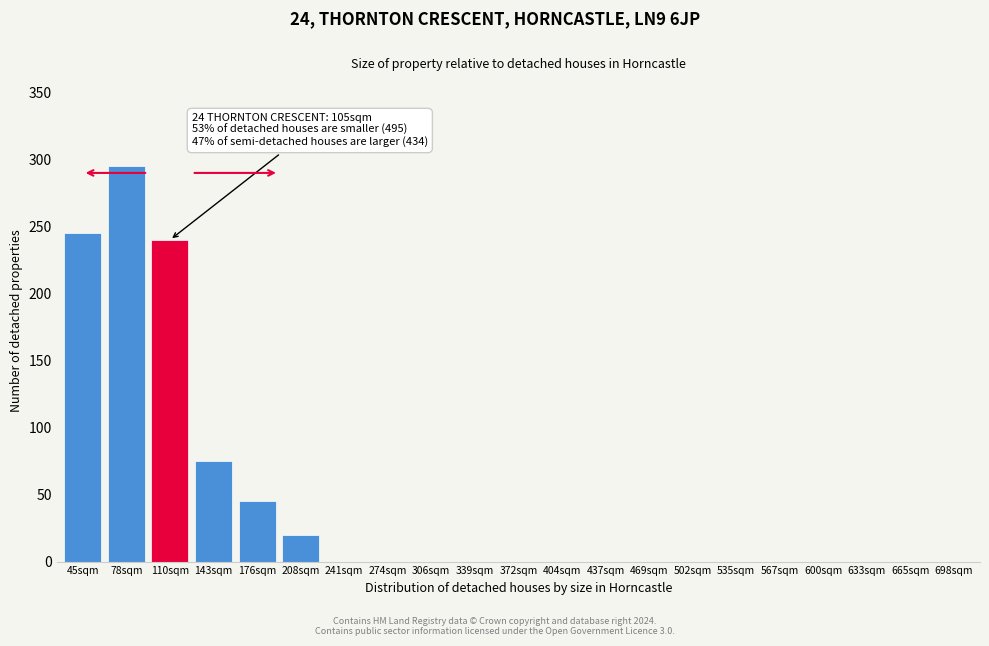

Reading right to left, extract all data points from this chart.

698sqm=0	665sqm=0	633sqm=0	600sqm=0	567sqm=0	535sqm=0	502sqm=0	469sqm=0	437sqm=0	404sqm=0	372sqm=0	339sqm=0	306sqm=0	274sqm=0	241sqm=0	208sqm=20	176sqm=45	143sqm=75	110sqm=240	78sqm=295	45sqm=245